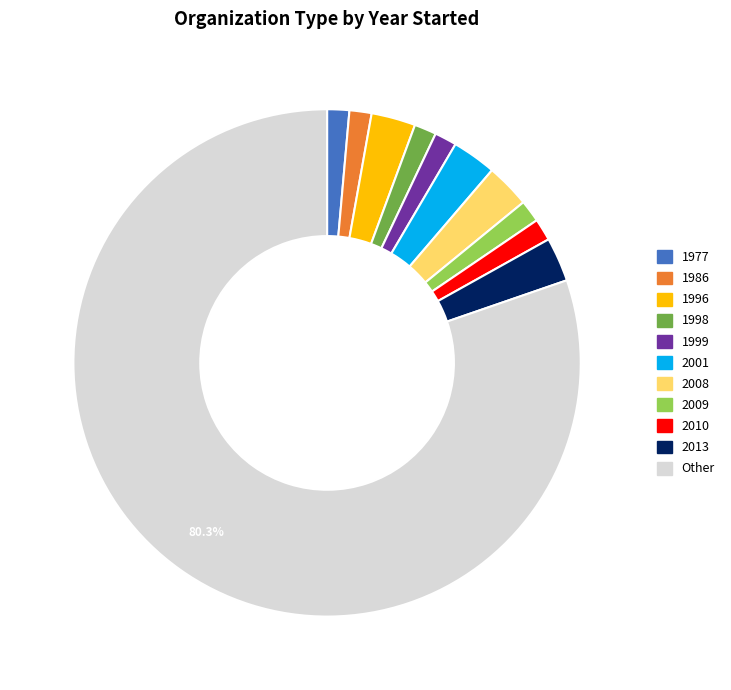

How many segments does this pie chart have?

11